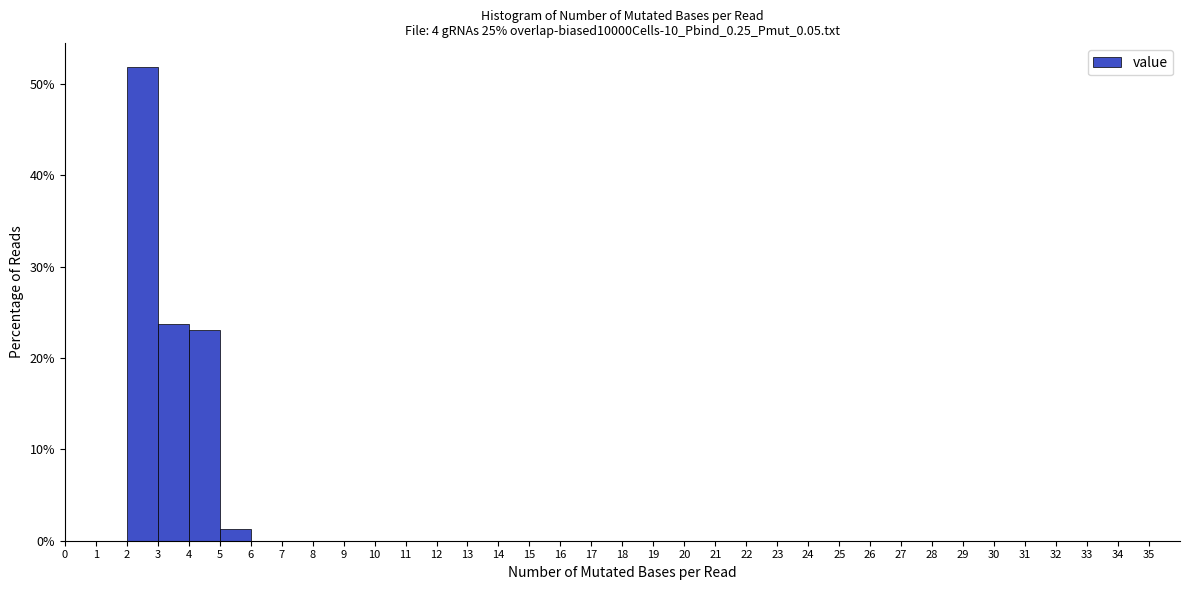

Reading left to right, transcribe this chart: for each bar, give the range it covers on the x-axis and its height. The values are not printed on the chart, so give them approximately, as read against the axis.

0 to 1: 0
1 to 2: 0
2 to 3: 52
3 to 4: 24
4 to 5: 23
5 to 6: 1
6 to 7: 0
7 to 8: 0
8 to 9: 0
9 to 10: 0
10 to 11: 0
11 to 12: 0
12 to 13: 0
13 to 14: 0
14 to 15: 0
15 to 16: 0
16 to 17: 0
17 to 18: 0
18 to 19: 0
19 to 20: 0
20 to 21: 0
21 to 22: 0
22 to 23: 0
23 to 24: 0
24 to 25: 0
25 to 26: 0
26 to 27: 0
27 to 28: 0
28 to 29: 0
29 to 30: 0
30 to 31: 0
31 to 32: 0
32 to 33: 0
33 to 34: 0
34 to 35: 0
35 to 36: 0